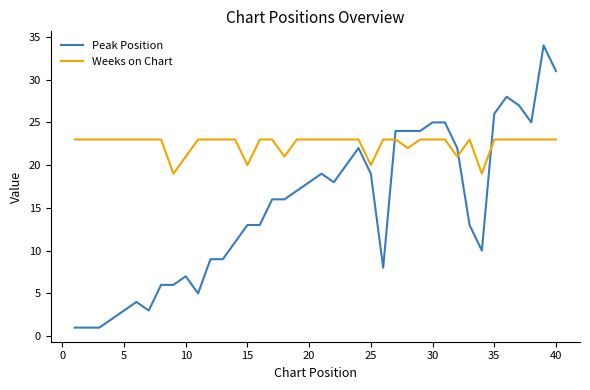

Which series has the largest range (max minus min)?

Peak Position